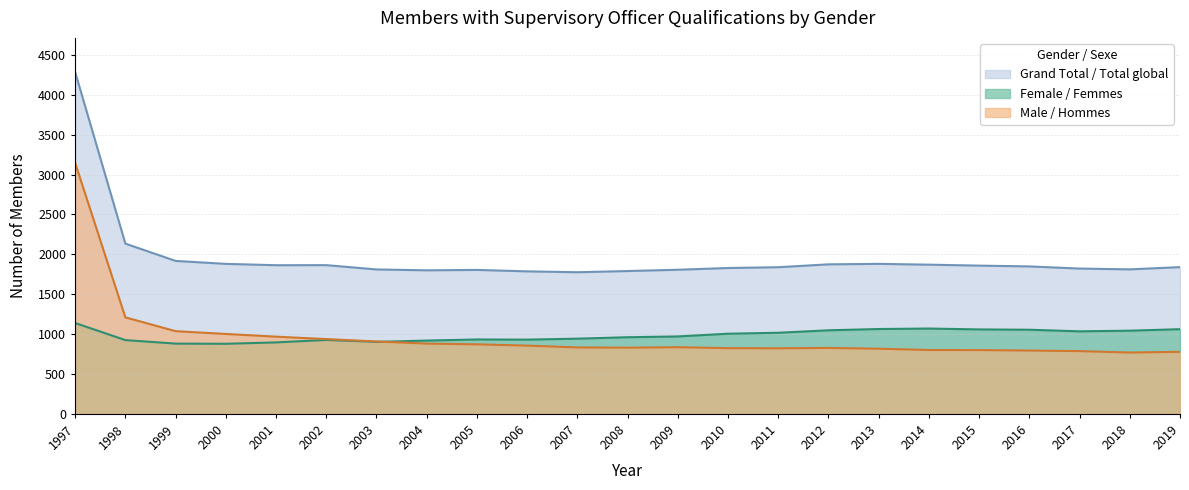

True or false: Grand Total / Total global and Male / Hommes cross at least once.

False